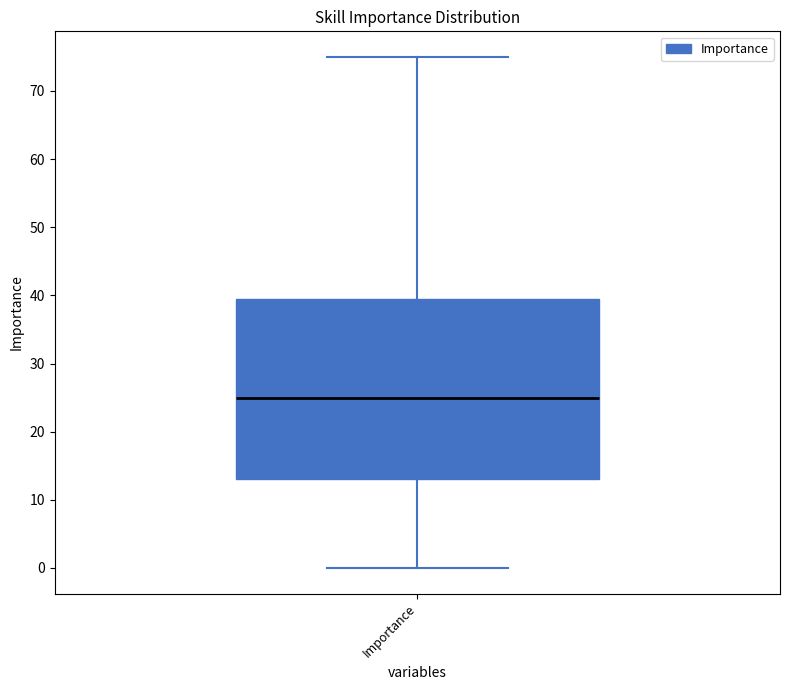

Read this box plot against the y-axis: the position of the median line, the range covered by the box, and the ends of both whiskers. The values are not printed on the chart, so give them approximately, as read against the axis.

median 25, box 13 to 40, whiskers 0 to 75